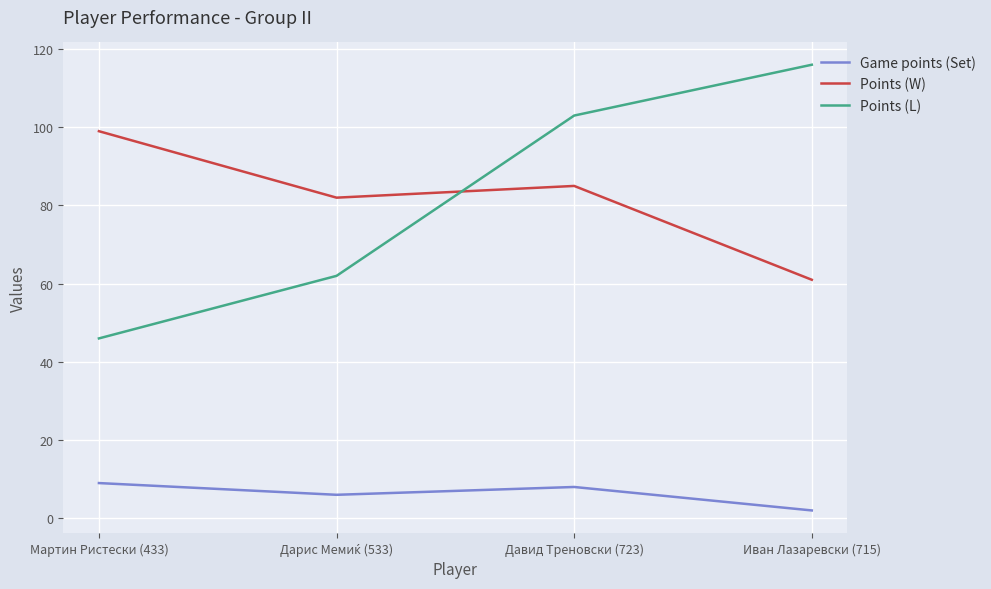

What is the sum of all Game points (Set) values?

25